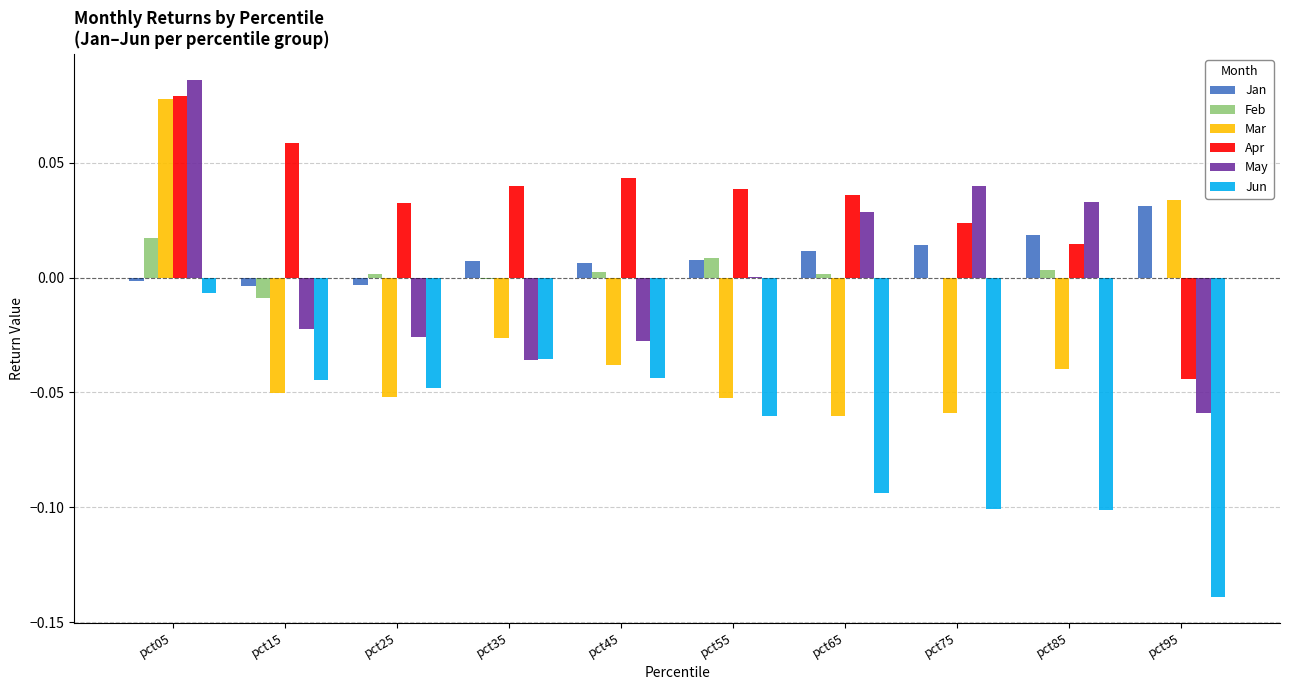

What are all the series names shown in the legend?

Jan, Feb, Mar, Apr, May, Jun